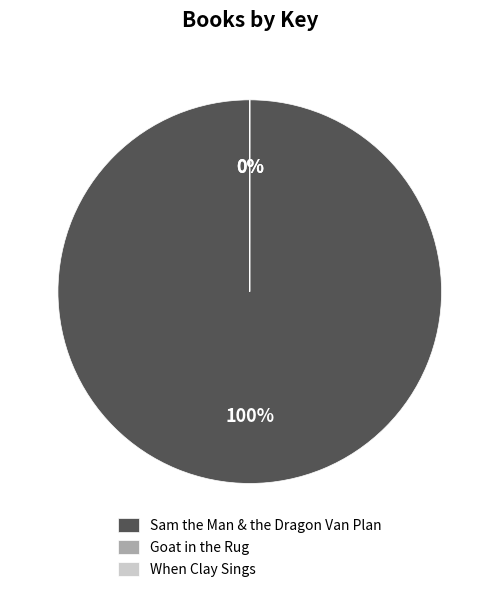

How many slices are in this pie chart?

3